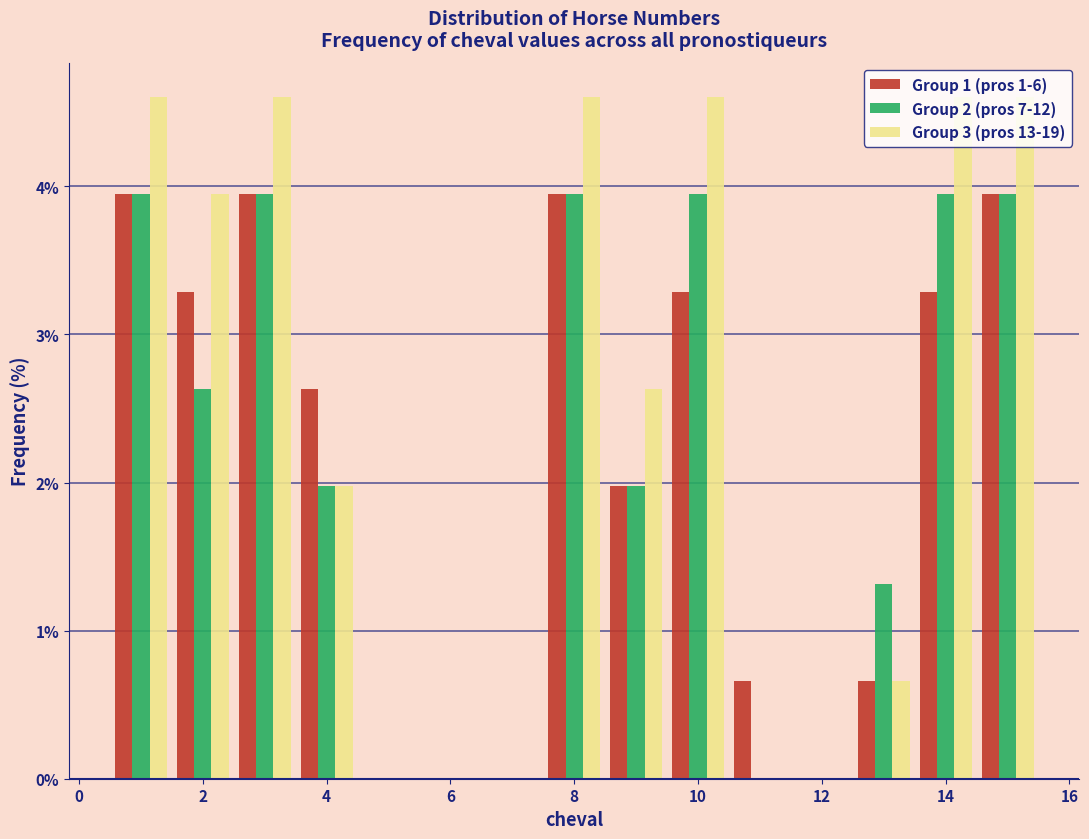

Reading left to right, list every range on the x-axis with the height of the bar of each series over it. Neither the bar edges nor the heights are printed on the chart, so give them approximately, as read against the axes.

0.5 to 1.5: Group 1 (pros 1-6)=3.9	Group 2 (pros 7-12)=3.9	Group 3 (pros 13-19)=4.6
1.5 to 2.5: Group 1 (pros 1-6)=3.3	Group 2 (pros 7-12)=2.6	Group 3 (pros 13-19)=3.9
2.5 to 3.5: Group 1 (pros 1-6)=3.9	Group 2 (pros 7-12)=3.9	Group 3 (pros 13-19)=4.6
3.5 to 4.5: Group 1 (pros 1-6)=2.6	Group 2 (pros 7-12)=2.0	Group 3 (pros 13-19)=2.0
4.5 to 5.5: Group 1 (pros 1-6)=0	Group 2 (pros 7-12)=0	Group 3 (pros 13-19)=0
5.5 to 6.5: Group 1 (pros 1-6)=0	Group 2 (pros 7-12)=0	Group 3 (pros 13-19)=0
6.5 to 7.5: Group 1 (pros 1-6)=0	Group 2 (pros 7-12)=0	Group 3 (pros 13-19)=0
7.5 to 8.5: Group 1 (pros 1-6)=3.9	Group 2 (pros 7-12)=3.9	Group 3 (pros 13-19)=4.6
8.5 to 9.5: Group 1 (pros 1-6)=2.0	Group 2 (pros 7-12)=2.0	Group 3 (pros 13-19)=2.6
9.5 to 10.5: Group 1 (pros 1-6)=3.3	Group 2 (pros 7-12)=3.9	Group 3 (pros 13-19)=4.6
10.5 to 11.5: Group 1 (pros 1-6)=0.7	Group 2 (pros 7-12)=0	Group 3 (pros 13-19)=0
11.5 to 12.5: Group 1 (pros 1-6)=0	Group 2 (pros 7-12)=0	Group 3 (pros 13-19)=0
12.5 to 13.5: Group 1 (pros 1-6)=0.7	Group 2 (pros 7-12)=1.3	Group 3 (pros 13-19)=0.7
13.5 to 14.5: Group 1 (pros 1-6)=3.3	Group 2 (pros 7-12)=3.9	Group 3 (pros 13-19)=4.6
14.5 to 15.5: Group 1 (pros 1-6)=3.9	Group 2 (pros 7-12)=3.9	Group 3 (pros 13-19)=4.6